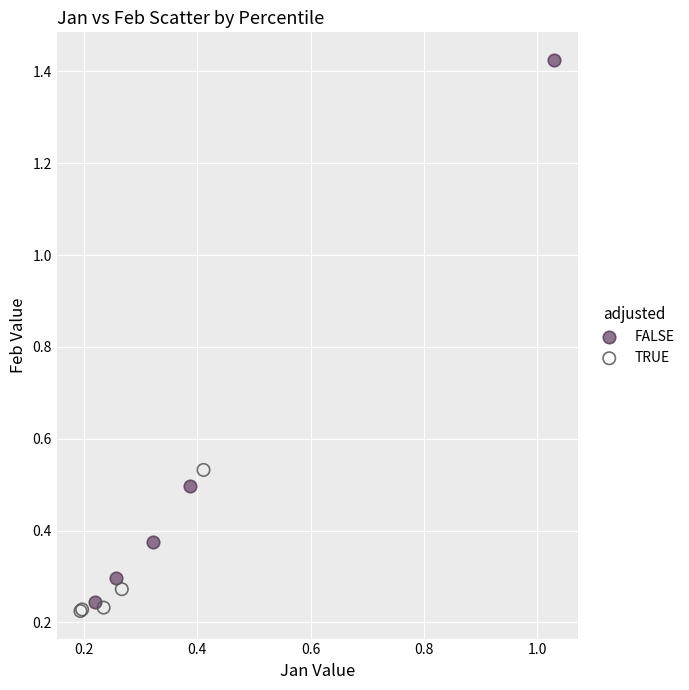

Which series contains the highest Y value?

FALSE